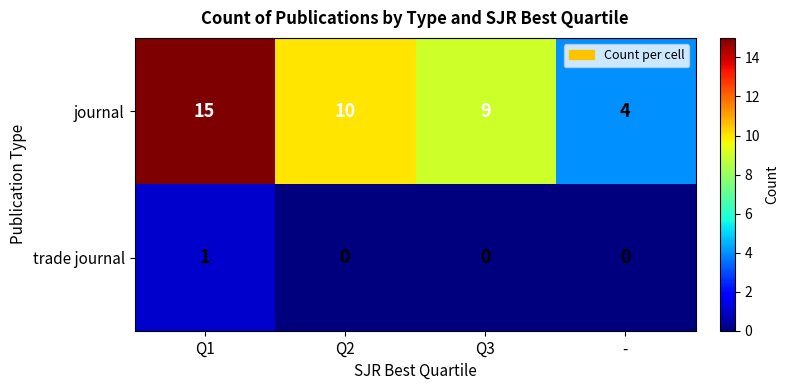

Reading left to right, what are all the values shown in this chart?

journal: 15	10	9	4
trade journal: 1	0	0	0